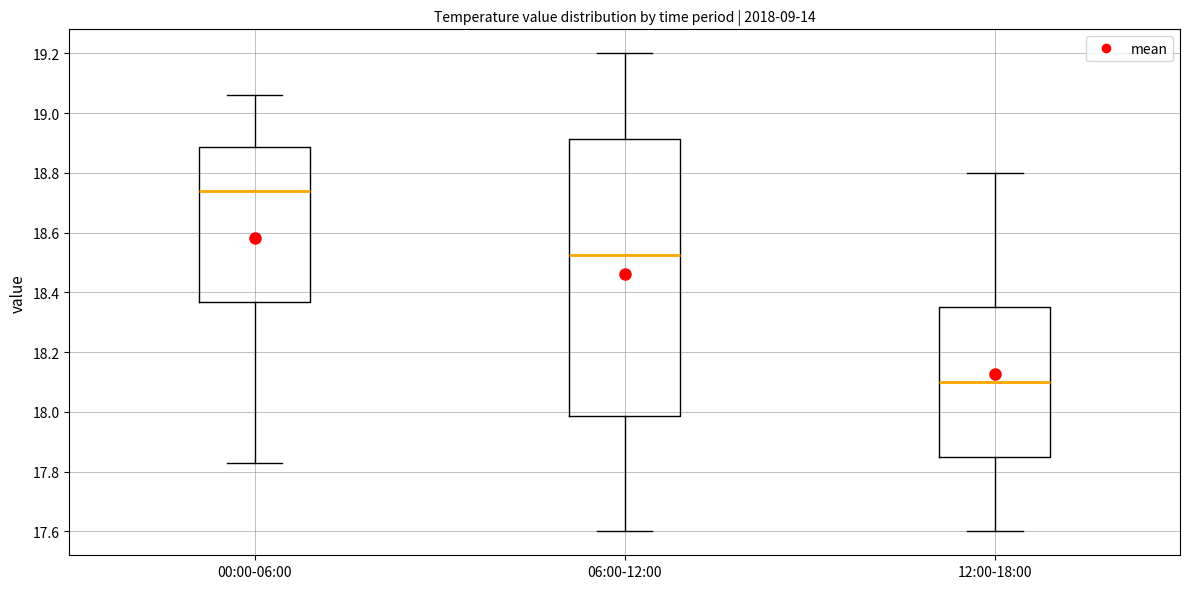

Reading left to right, read every box against the y-axis: the position of its median line, the range the box covers, and the ends of its whiskers. The values are not printed on the chart, so give them approximately, as read against the axis.

00:00-06:00: median 18.74, box 18.36 to 18.88, whiskers 17.84 to 19.06
06:00-12:00: median 18.52, box 17.98 to 18.92, whiskers 17.60 to 19.20
12:00-18:00: median 18.10, box 17.86 to 18.36, whiskers 17.60 to 18.80